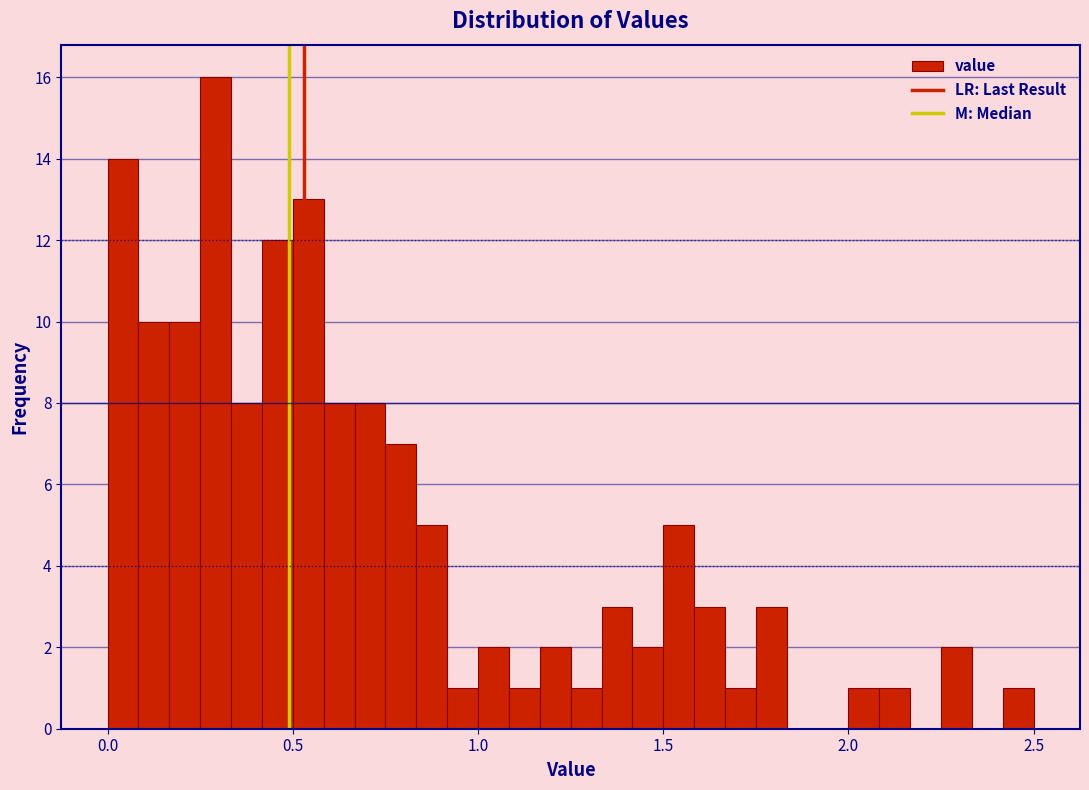

Read against the x-axis, roughly where is the centre of the tallest bar?

0.30